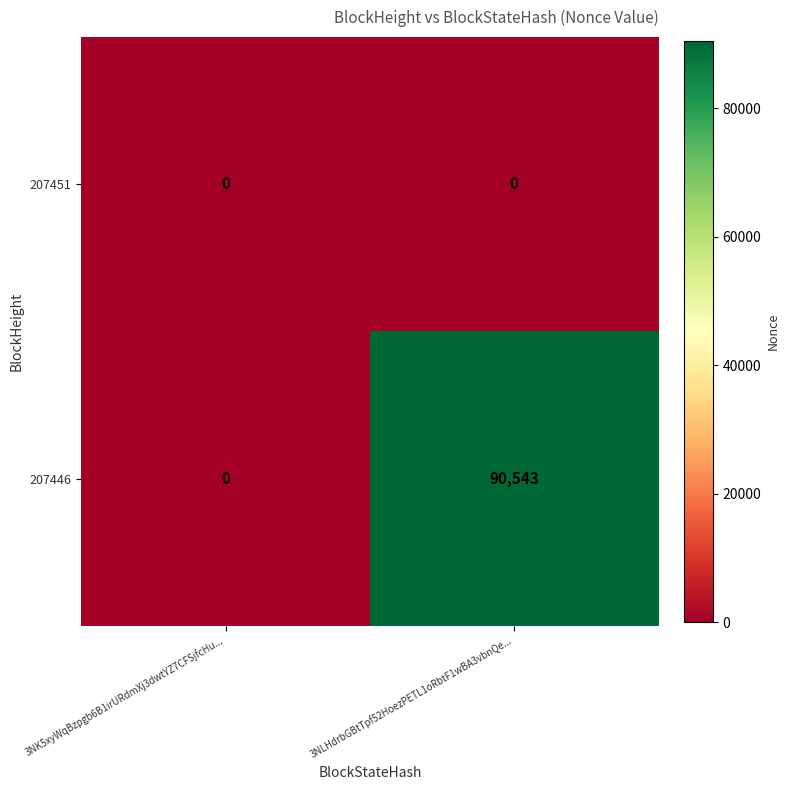

How many distinct data groups are displayed?

2